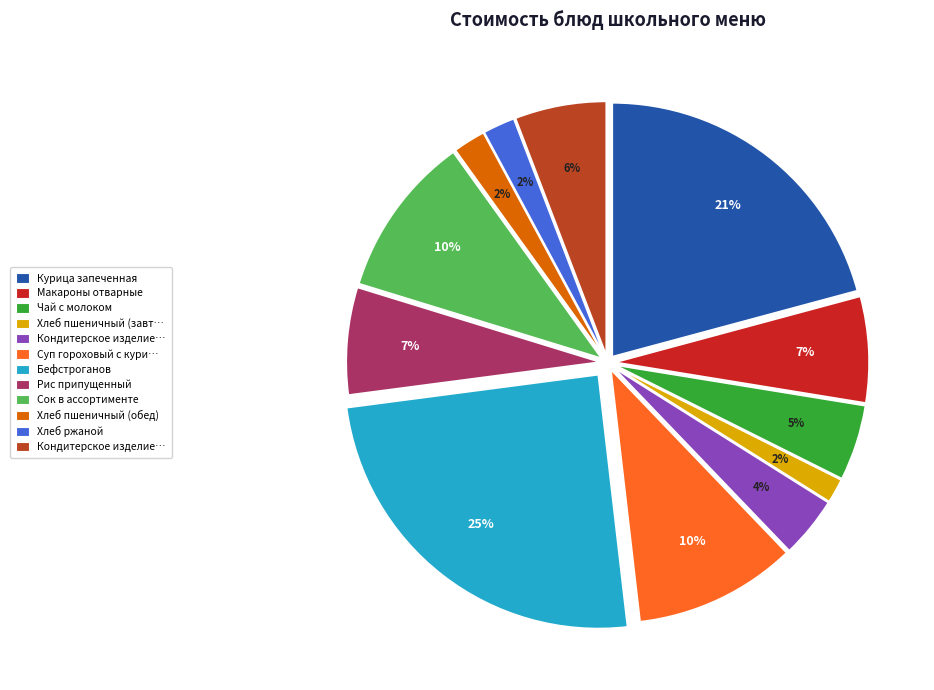

Rank the categories by value from lowest to highest.

Хлеб пшеничный (завтрак), Хлеб ржаной, Хлеб пшеничный (обед), Кондитерское изделие (завтрак), Чай с молоком, Кондитерское изделие (обед), Макароны отварные, Рис припущенный, Сок в ассортименте, Суп гороховый с курицей, Курица запеченная, Бефстроганов